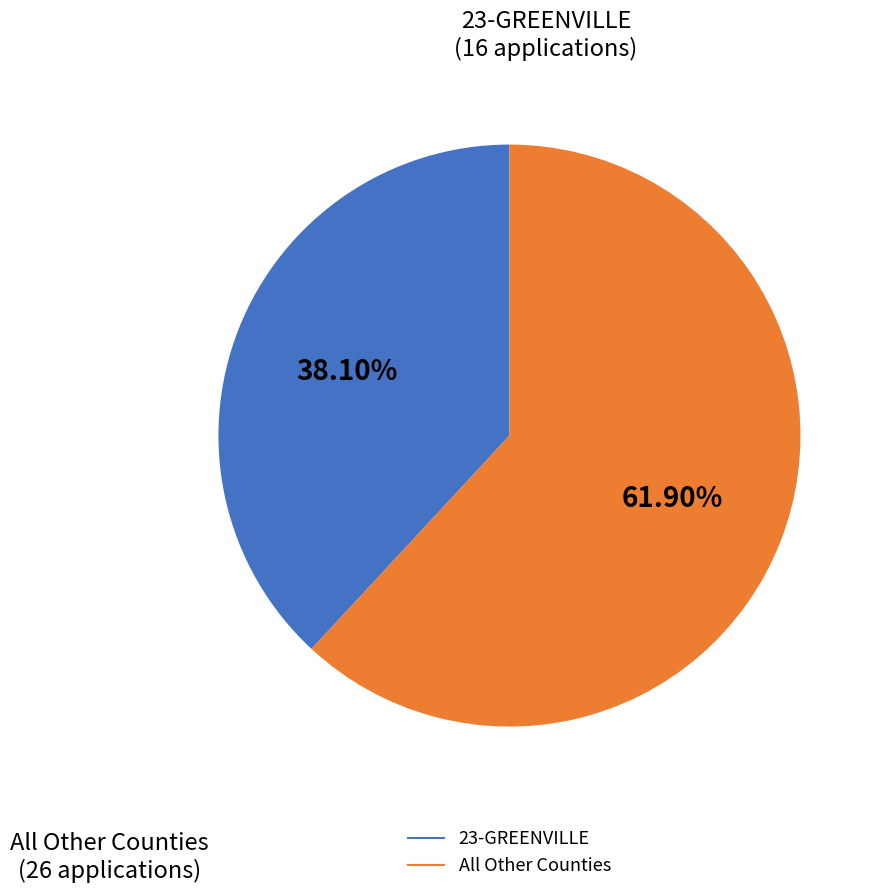

Does any single category account for the majority?

Yes